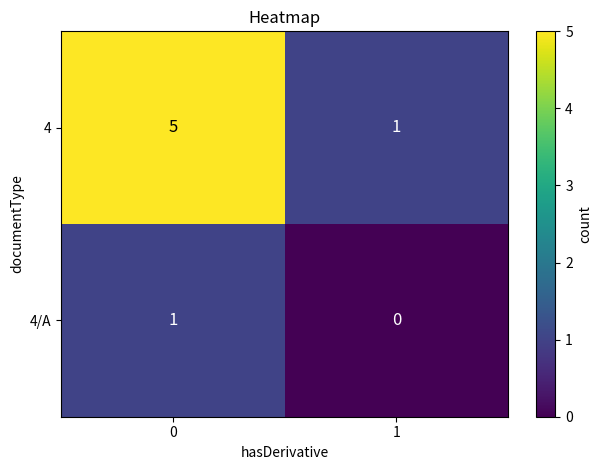

What is the spread (max minus min) of values at 0?

4